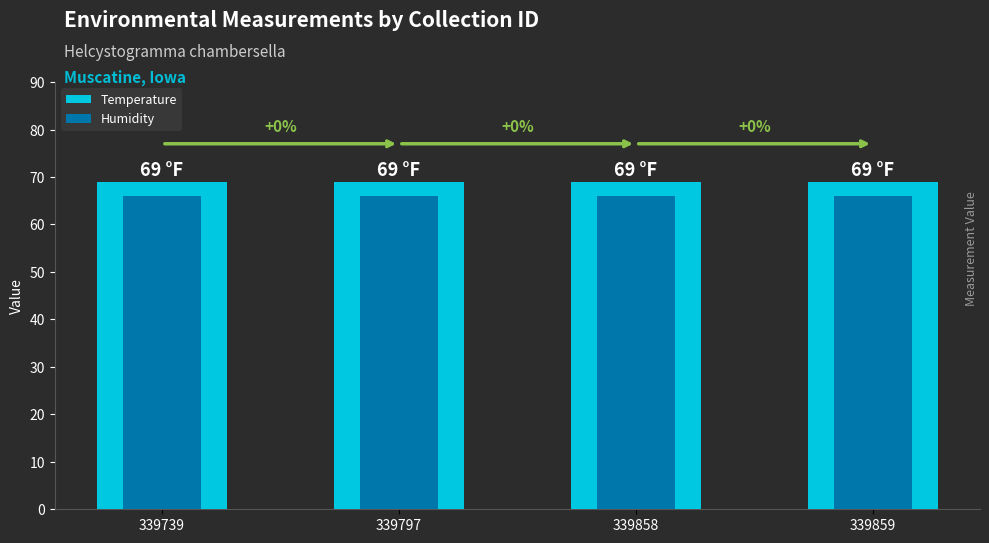

True or false: Temperature has a value of 69 at 339797.

True